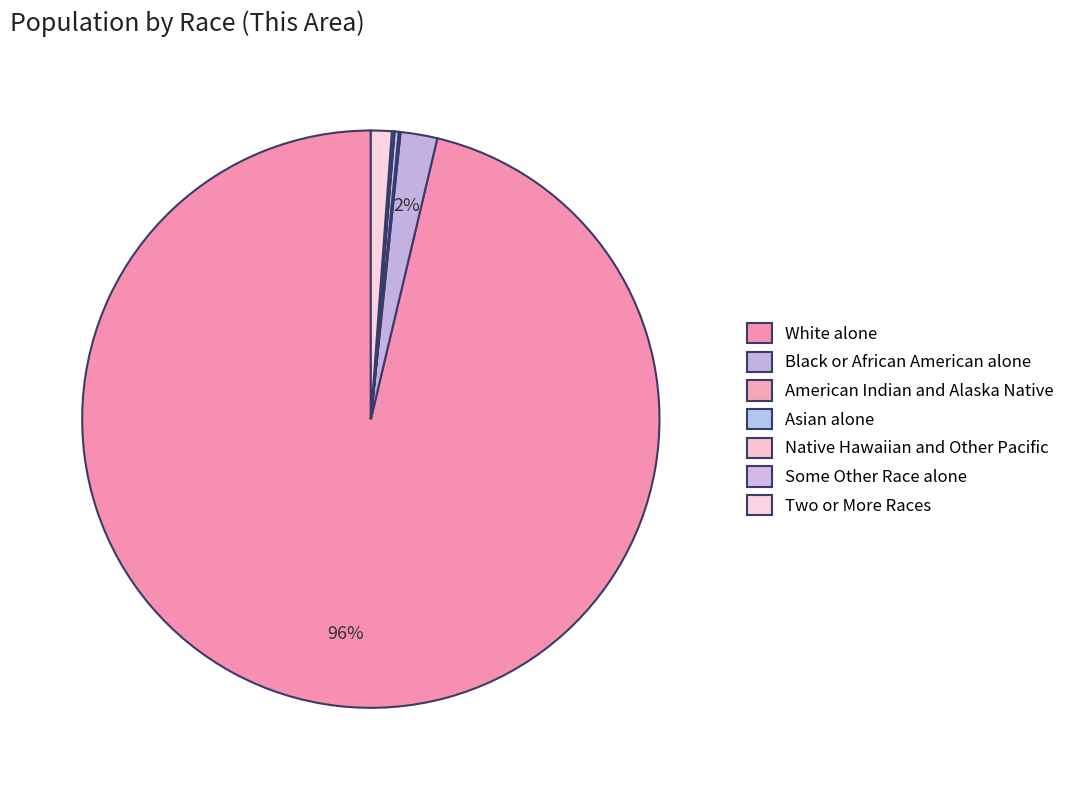

Which has a higher value, Native Hawaiian and Other Pacific or Some Other Race alone?

Some Other Race alone